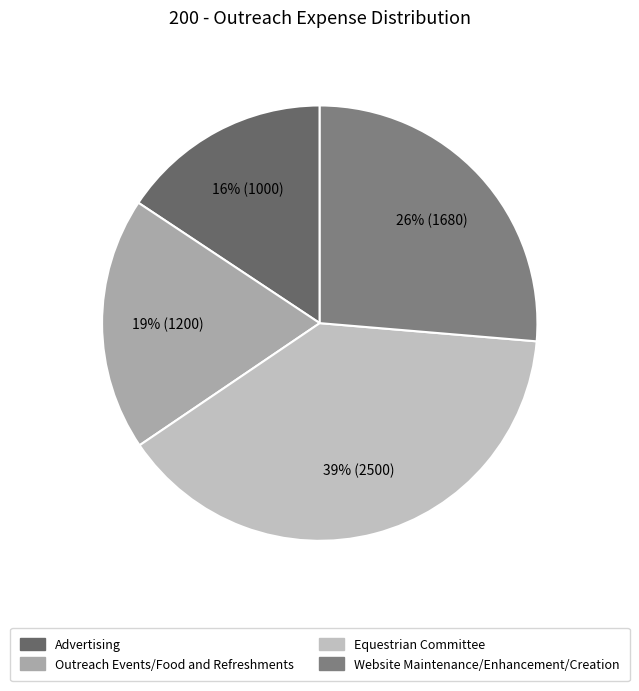

Count the number of slices in the pie.

4